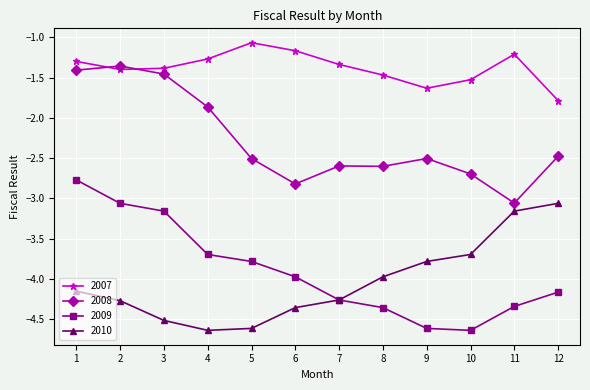

At which category is the sum across all series the highest?

1